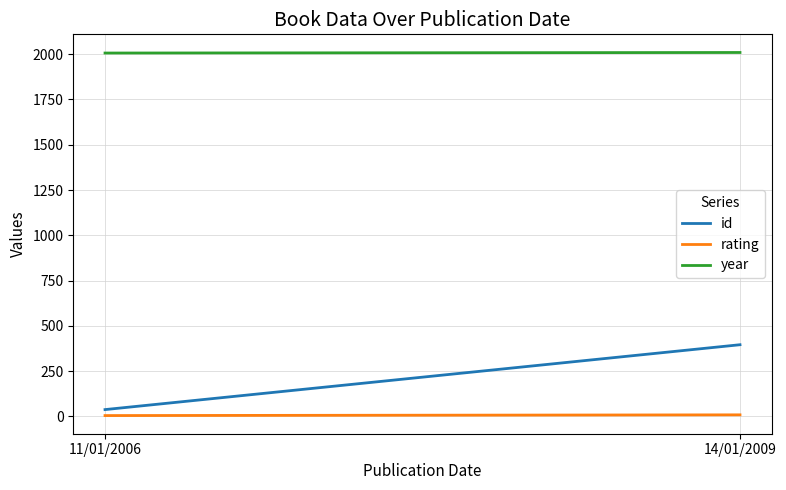

Reading left to right, list all the values displayed in this chart.

id: 38	396
rating: 5	9
year: 2006	2009